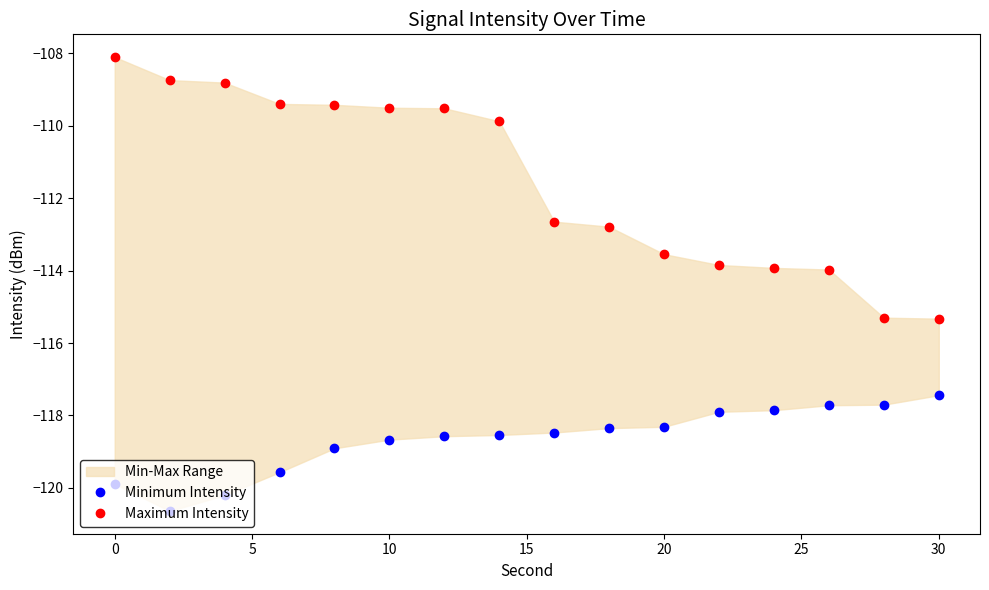

True or false: Minimum Intensity and Maximum Intensity cross at least once.

False